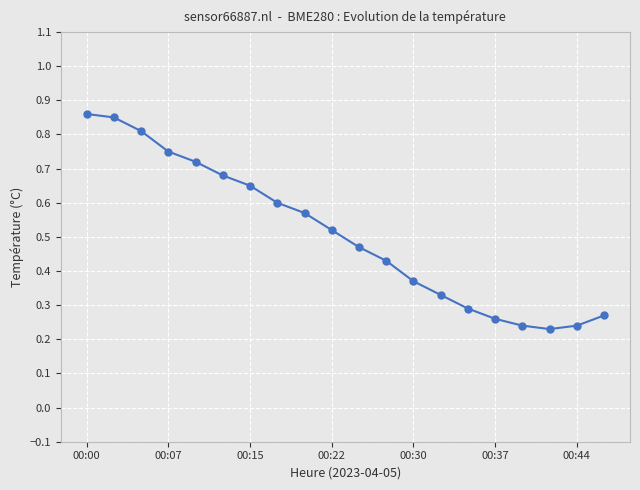

What is the sum of all values?

10.1